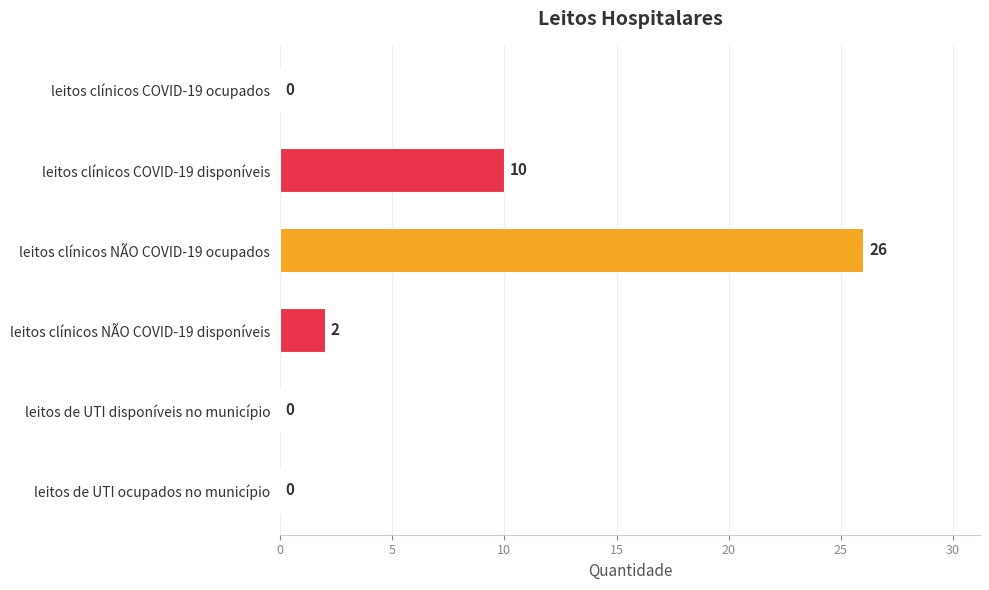

Reading top to bottom, extract all data points from this chart.

leitos clínicos COVID-19 ocupados=0	leitos clínicos COVID-19 disponíveis=10	leitos clínicos NÃO COVID-19 ocupados=26	leitos clínicos NÃO COVID-19 disponíveis=2	leitos de UTI disponíveis no município=0	leitos de UTI ocupados no município=0